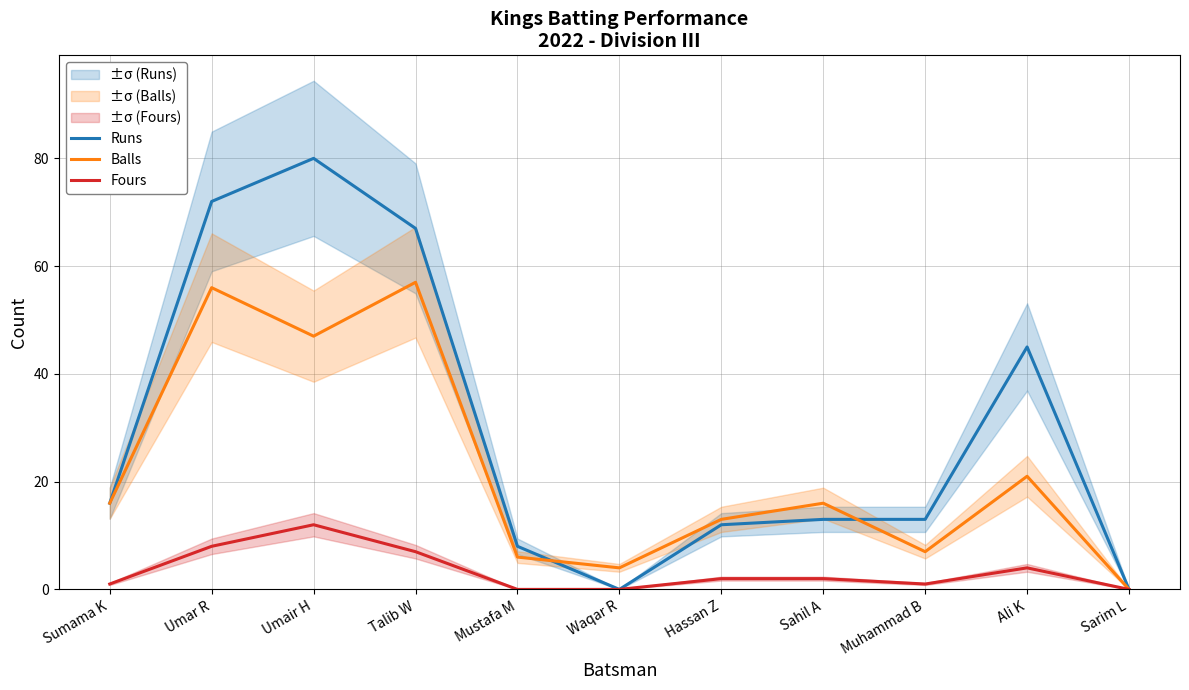

Is the value of Balls at Sumama K greater than the value of Fours at Umair H?

Yes